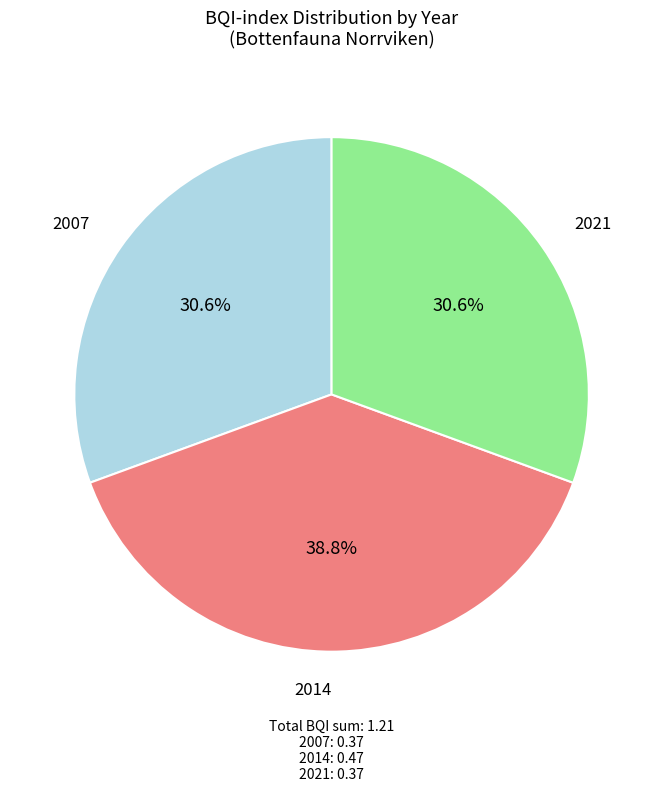

Does any single category account for the majority?

No